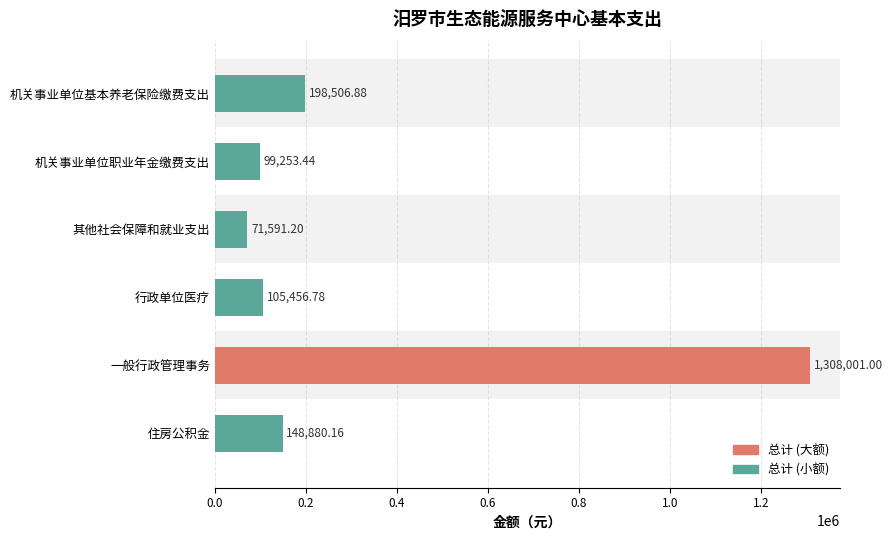

True or false: the data shows 91537.3 at 住房公积金.

False